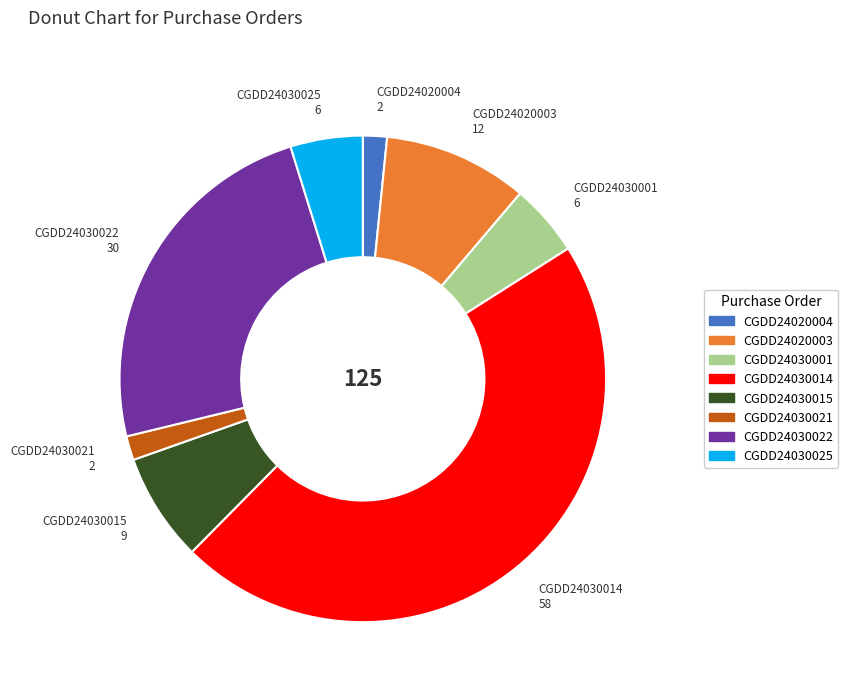

The CGDD24030001 slice represents 5% of the pie. True or false?

True